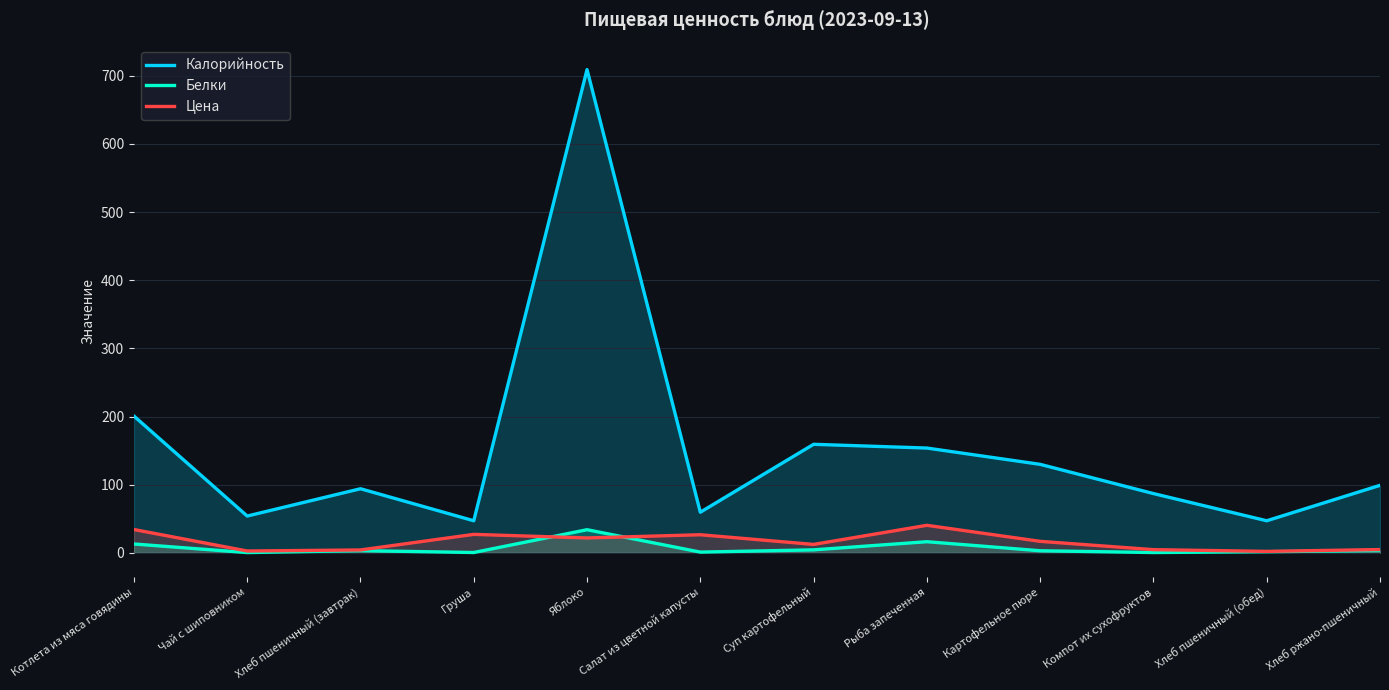

Which series ends up on top after the final intersection of Цена and Белки?

Цена